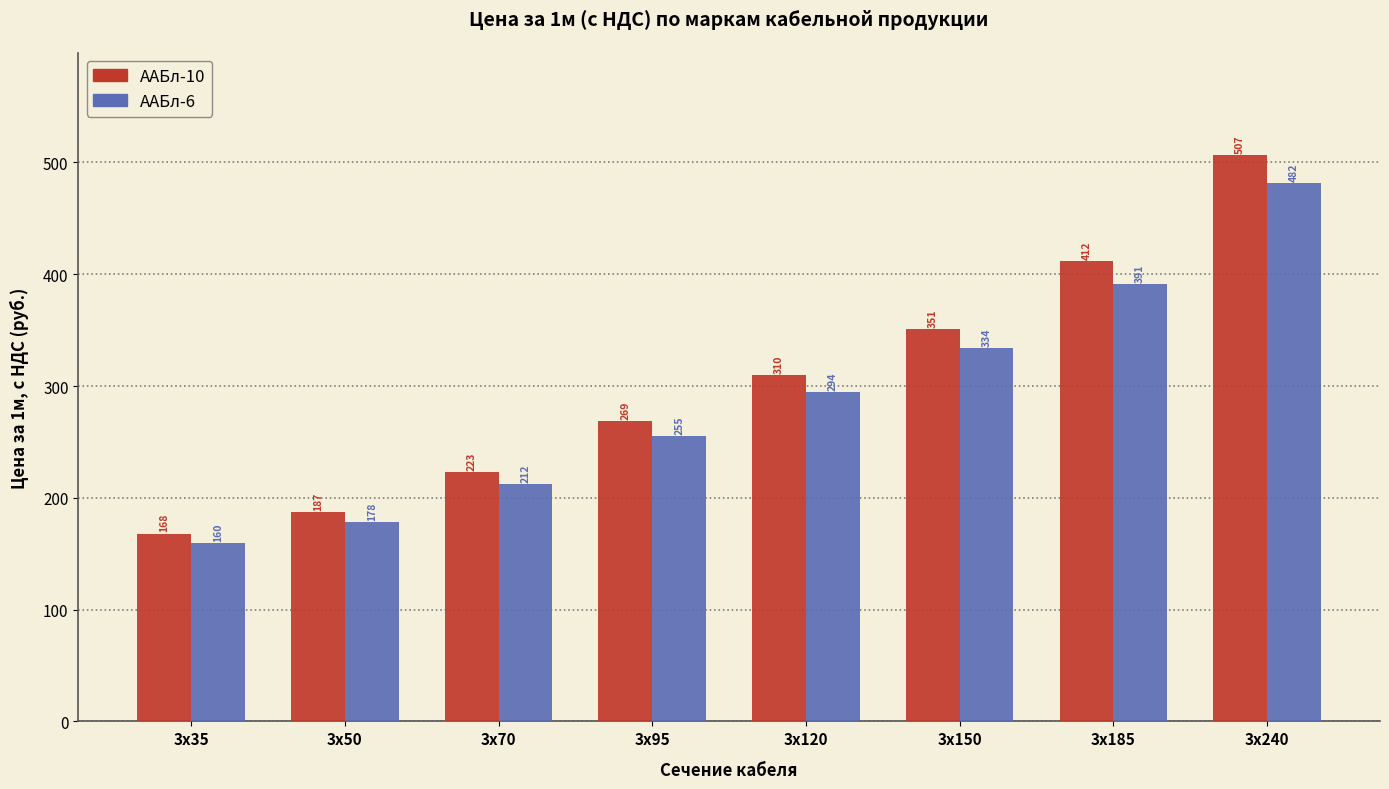

What is the sum of the ААБл-6 values at 3х150 and 3х185?

724.9